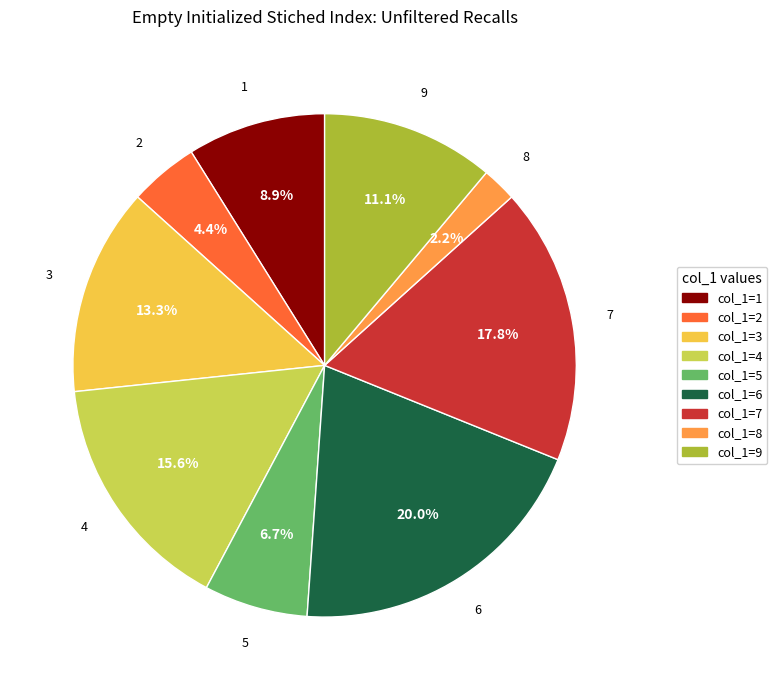

How many slices are in this pie chart?

9